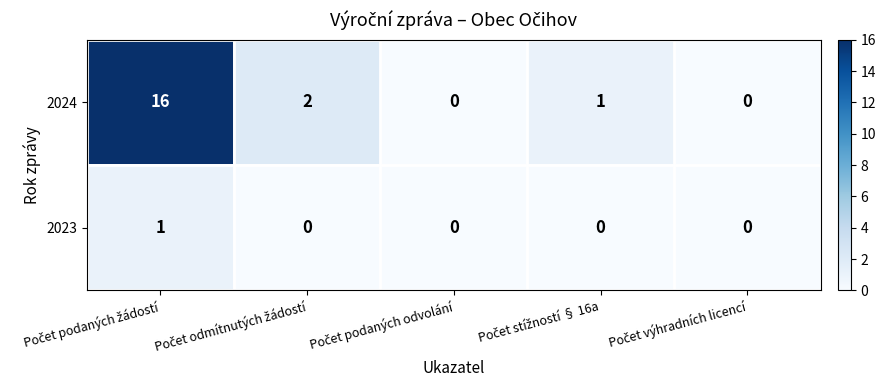

What is the maximum value shown in the chart?

16